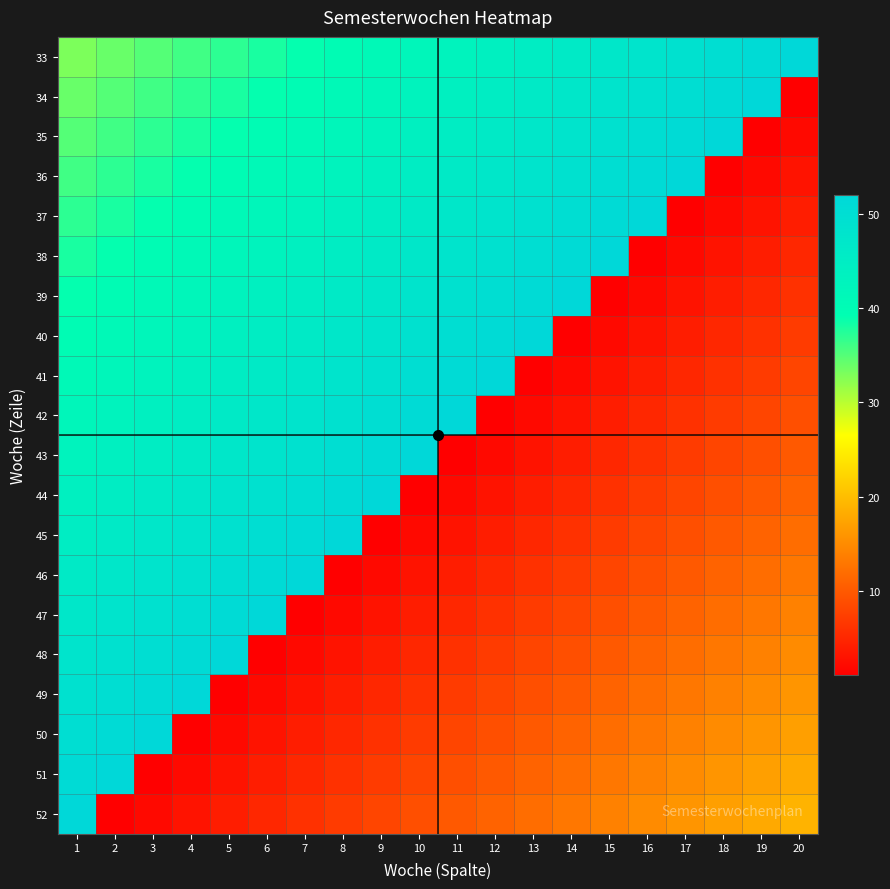

What is the minimum value shown in the chart?

1